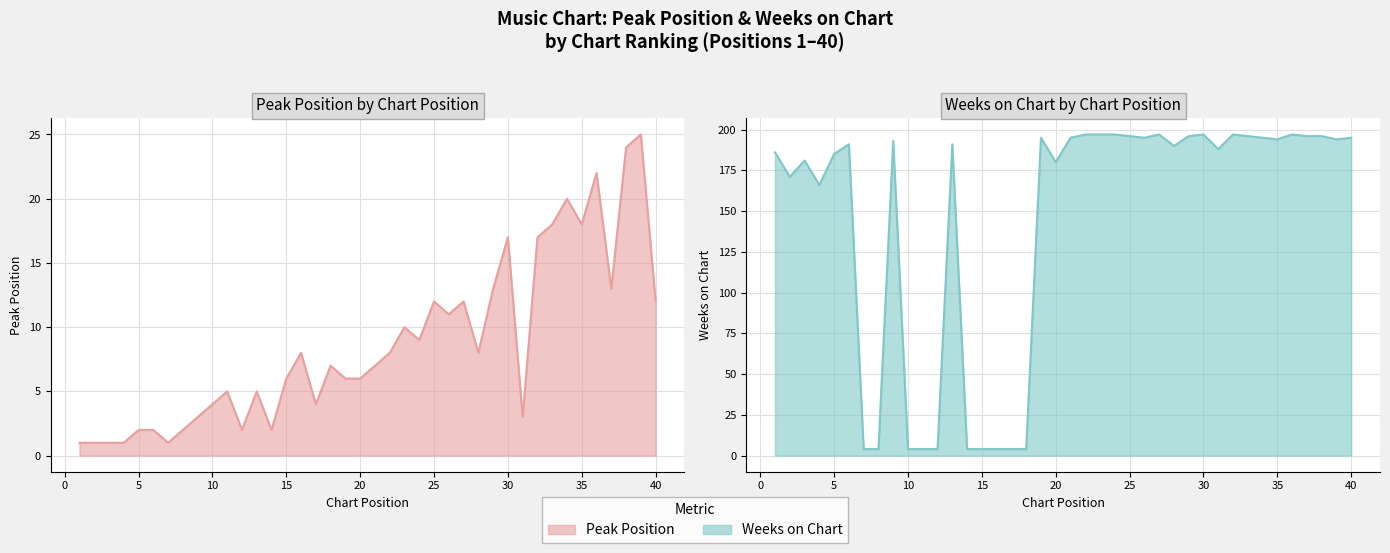

Read the Peak Position value at 27, to the nearest 10.

10